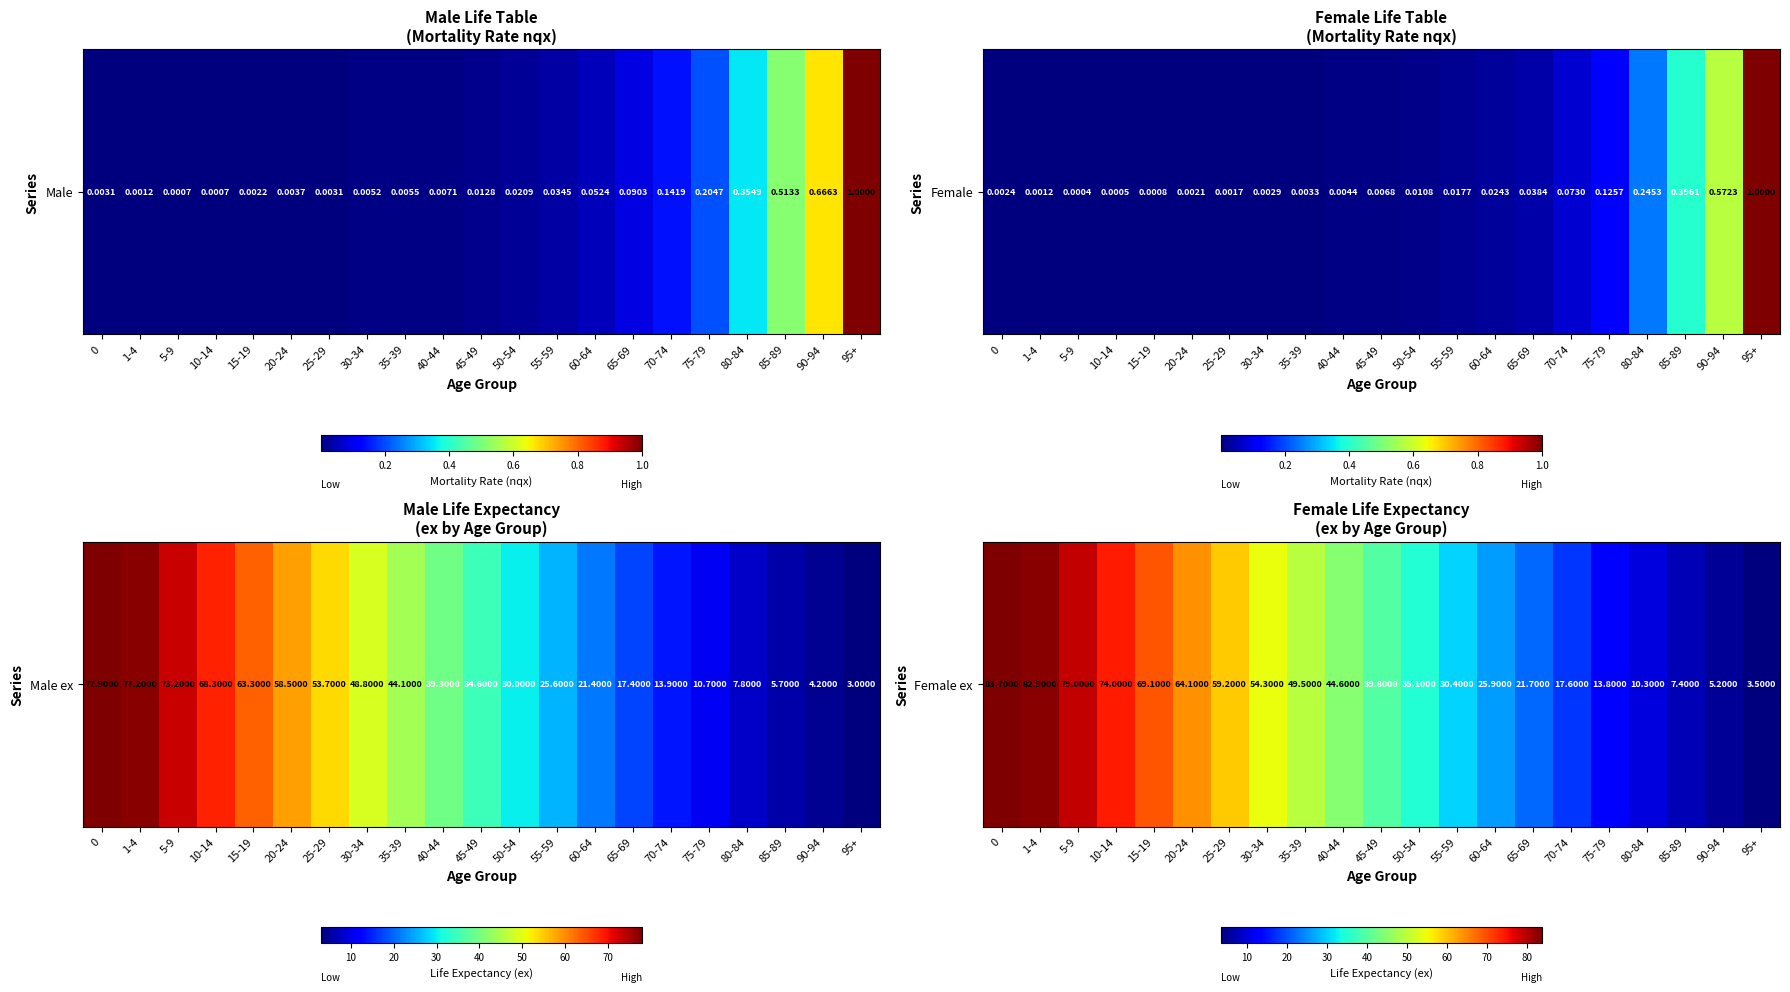

What is the change in value from 65-69 to 90-94?

-16.5